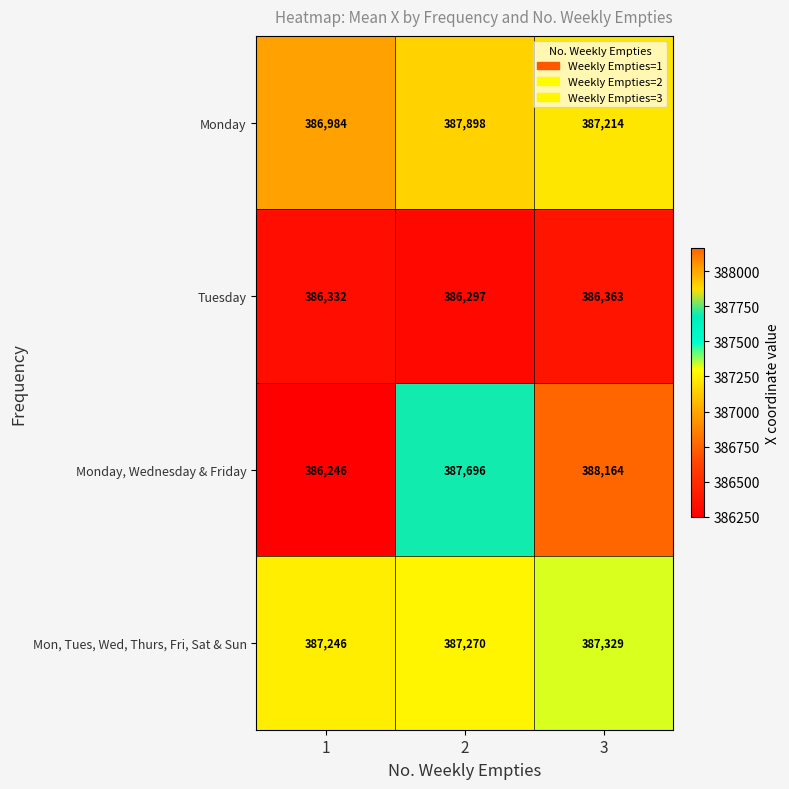

At which category is the sum across all series the highest?

2